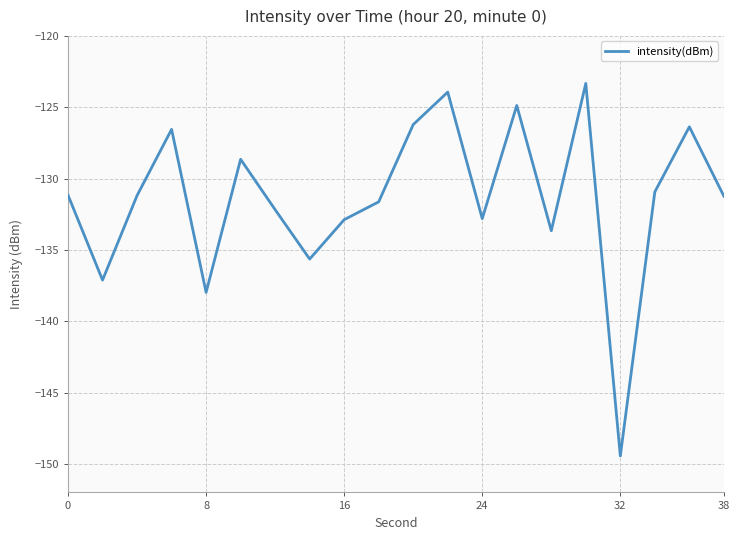

How many lines are shown in the chart?

1